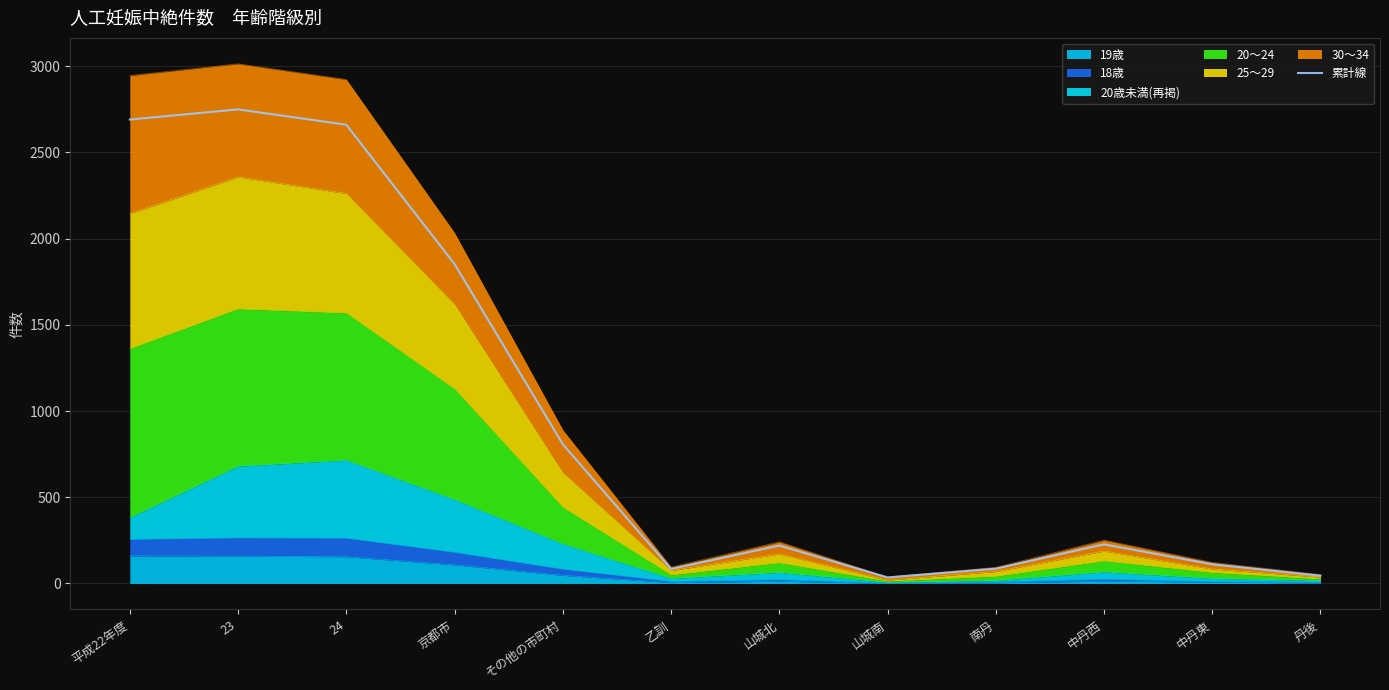

What is the average value?

964